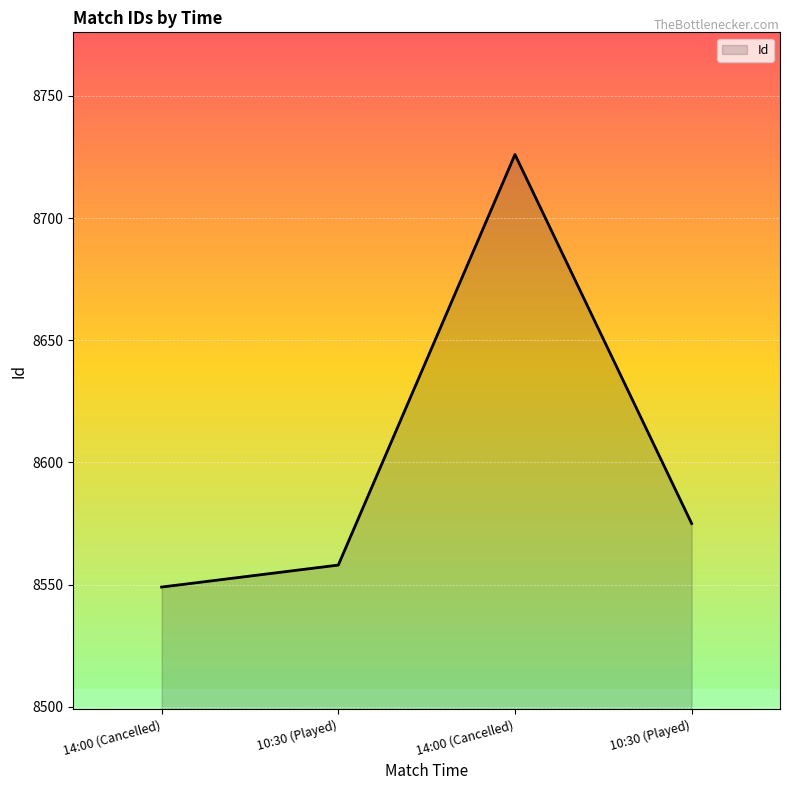

Which category has the highest value across all series?

14:00 (Cancelled)